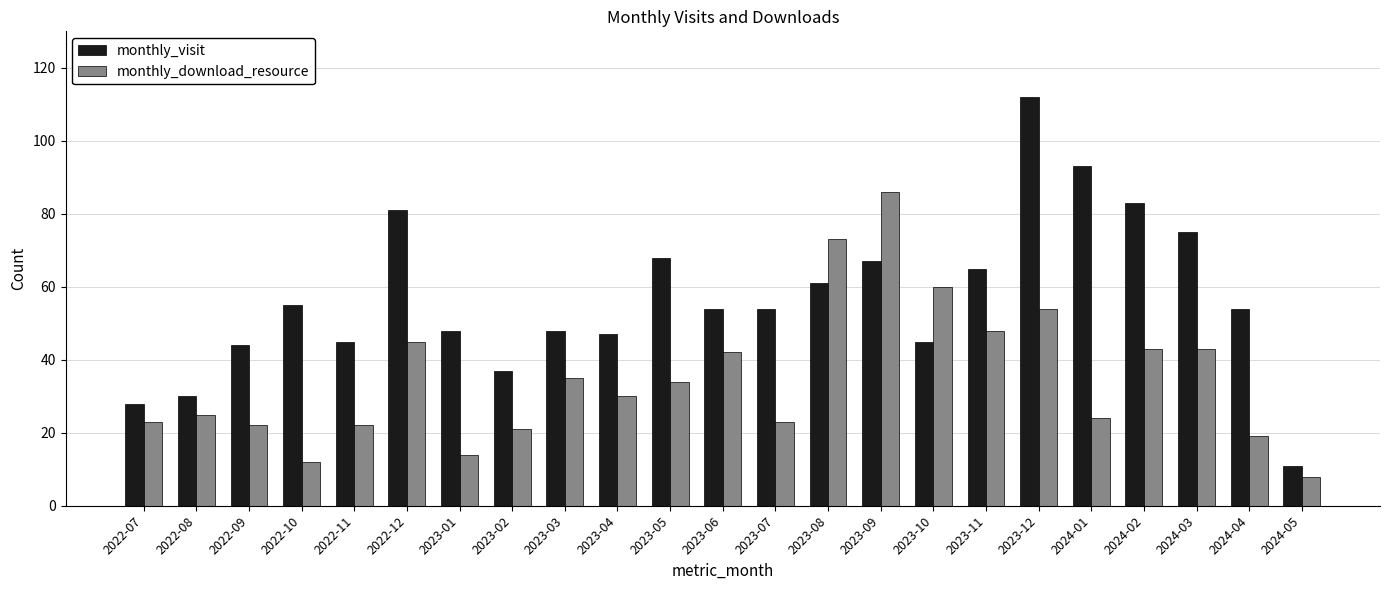

What is the maximum value for monthly_visit?

112